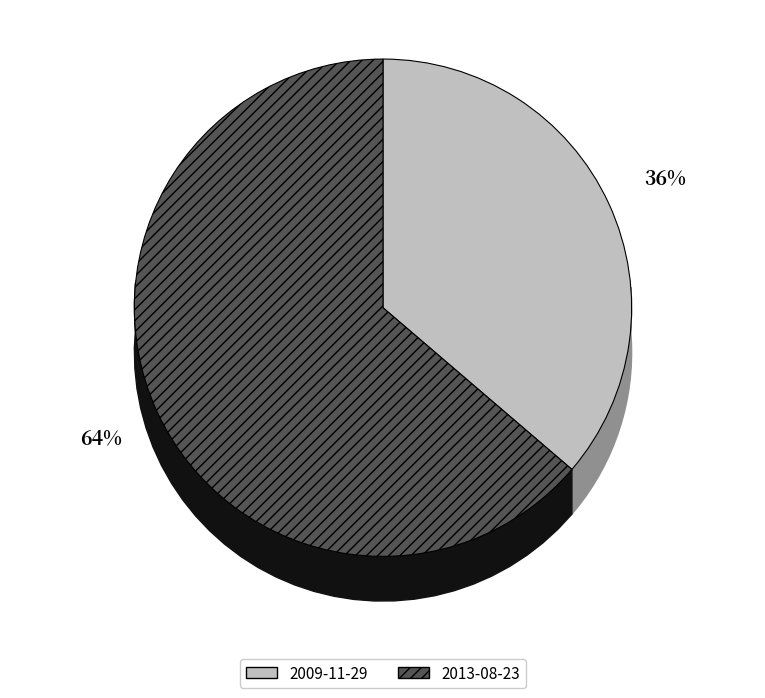

What percentage is the 2013-08-23 16:15:19 UTC slice, to the nearest percent?

64%